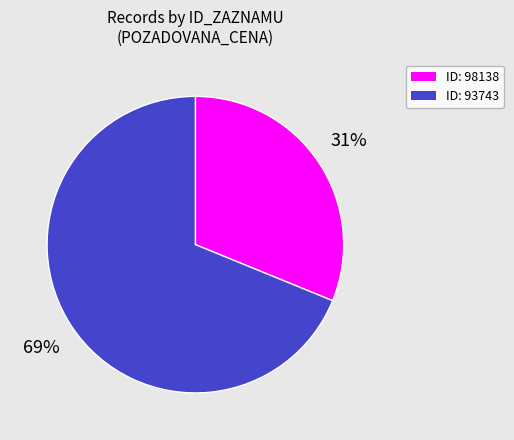

Does any single category account for the majority?

Yes